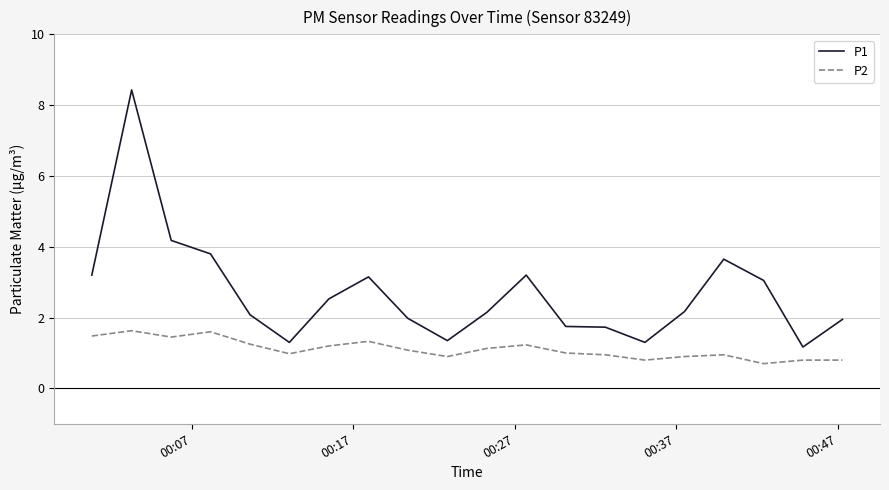

Which series has the widest spread of values?

P1